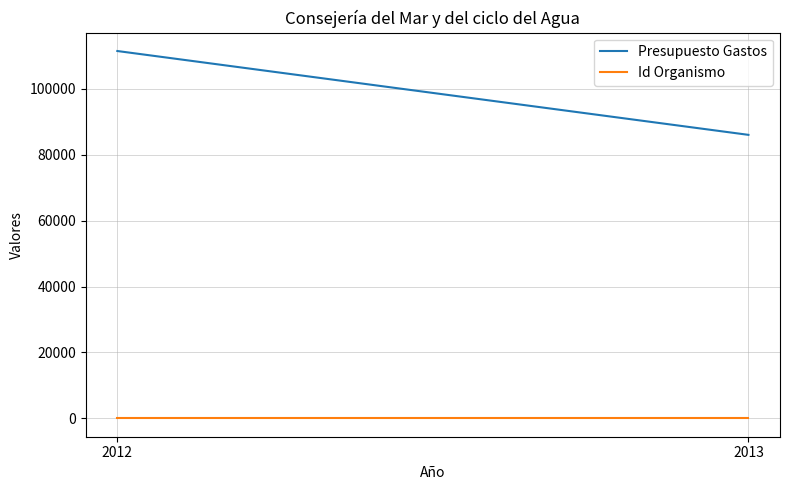

What is the minimum value shown in the chart?

15